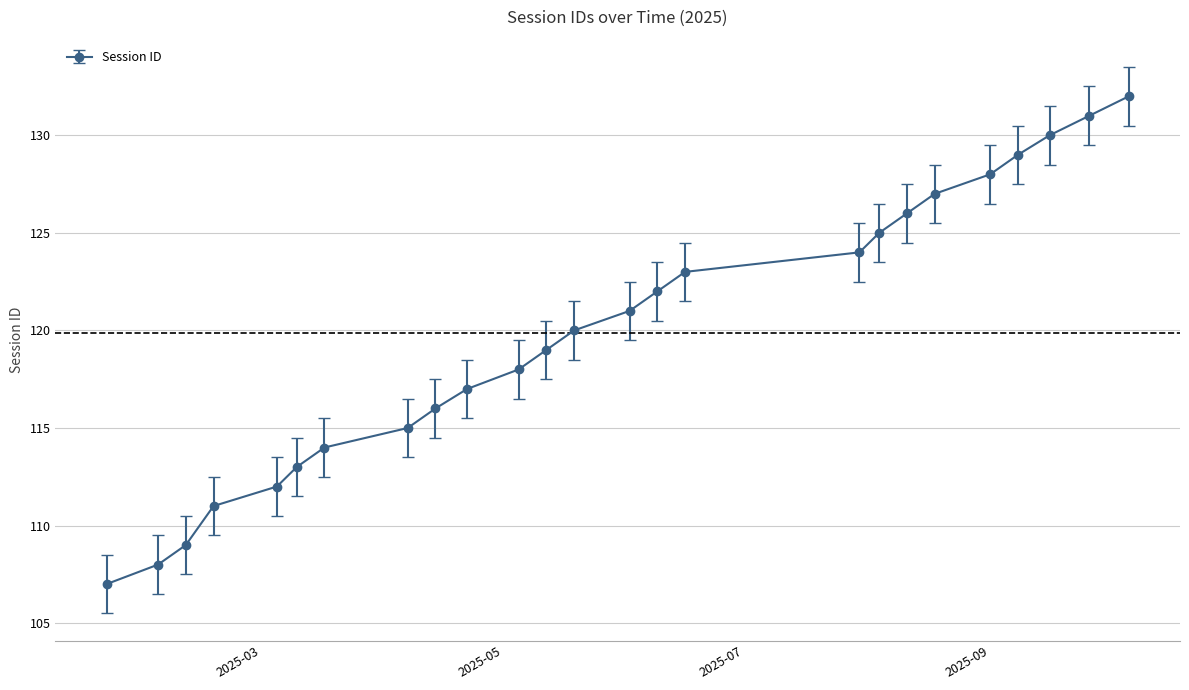

What is the minimum value shown in the chart?

107